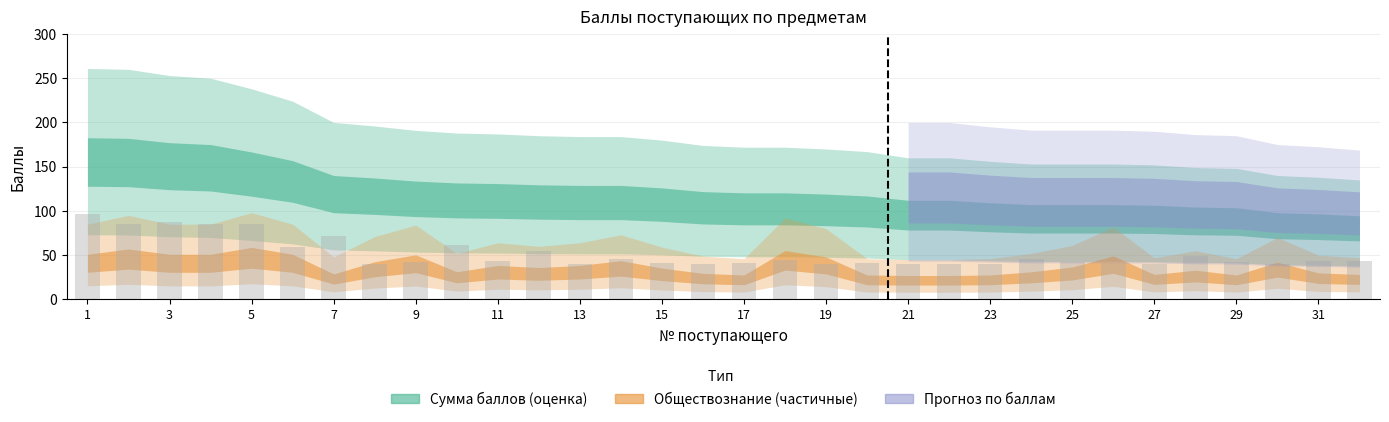

At which category is the sum across all series the highest?

1